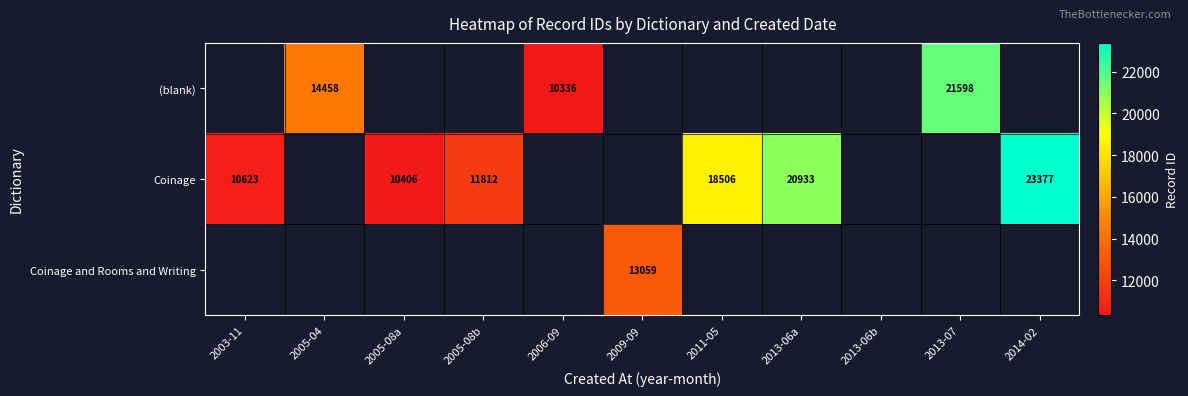

At which label is Coinage closest to 11688?

2005-08b